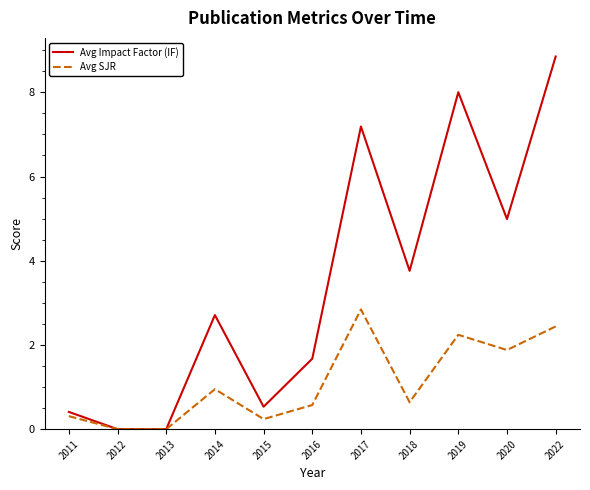

At which category is the sum across all series the highest?

2022